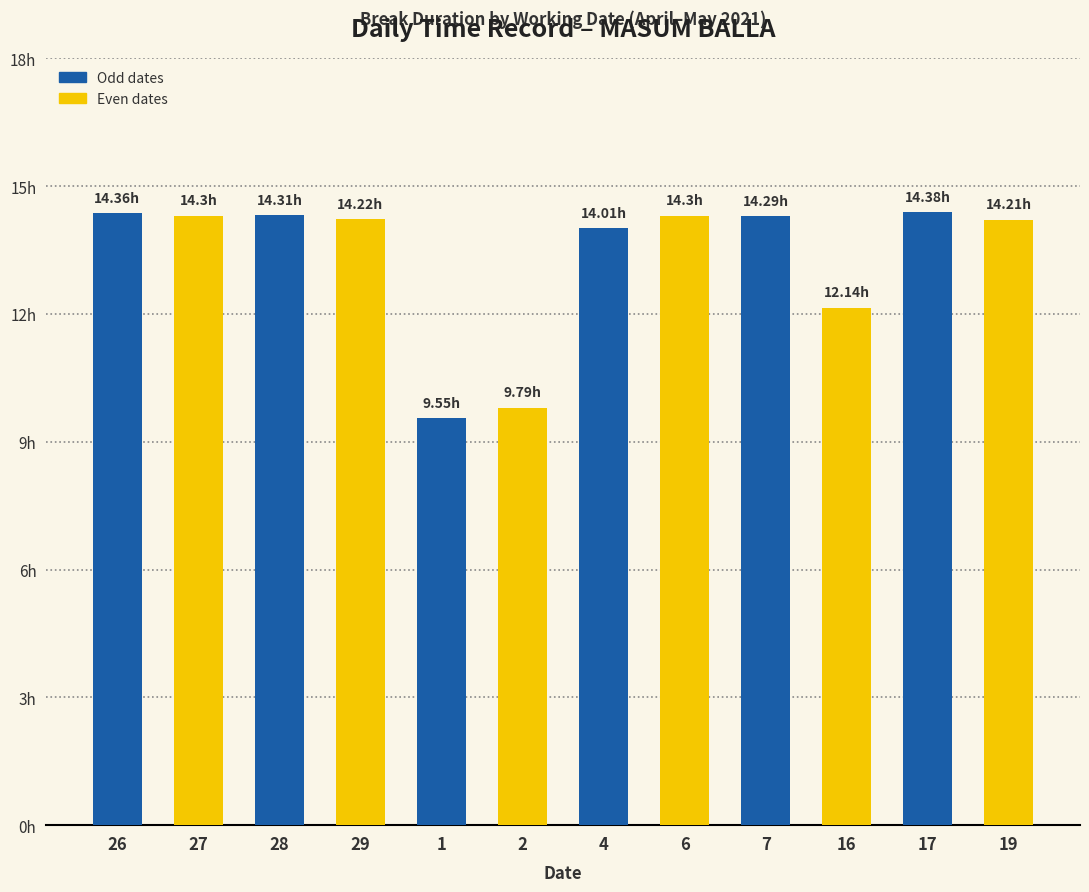

Which label corresponds to the largest value in the chart?

17